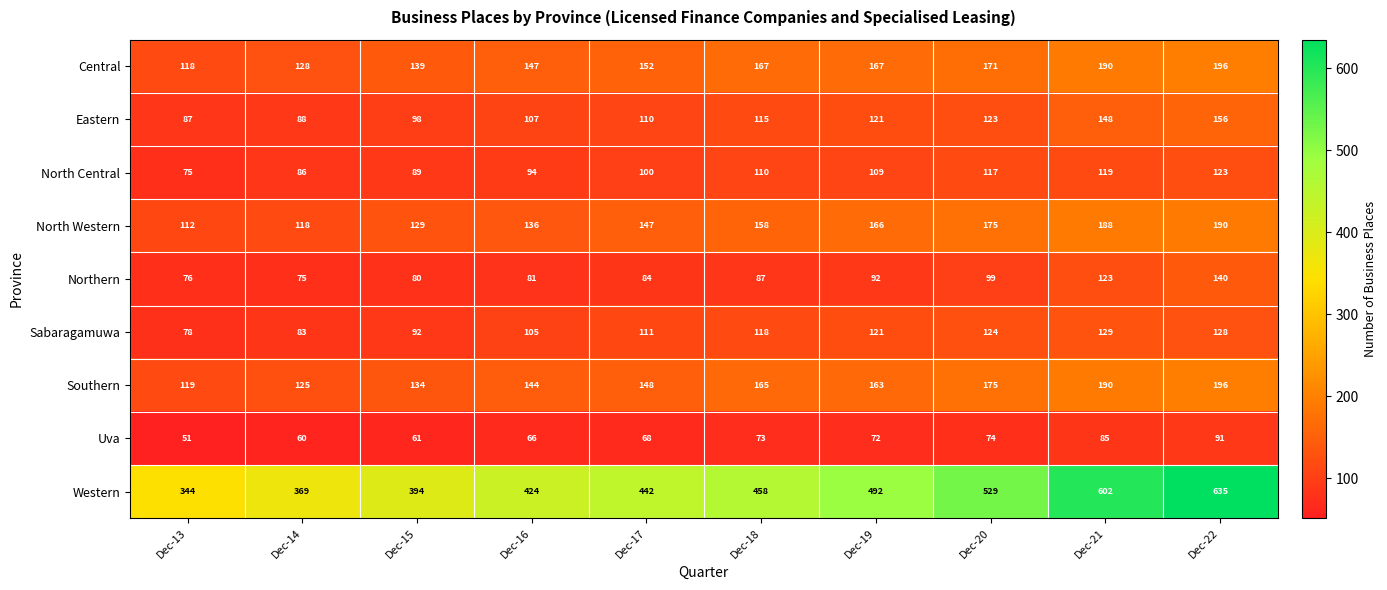

List the labels in order of North Western value, smallest first.

Dec-13, Dec-14, Dec-15, Dec-16, Dec-17, Dec-18, Dec-19, Dec-20, Dec-21, Dec-22